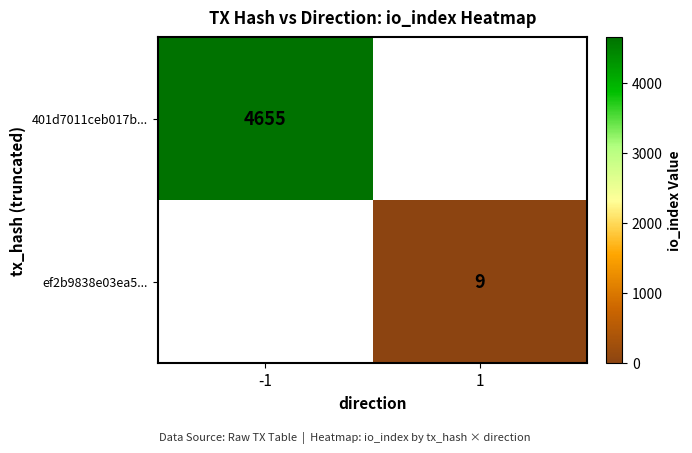

What is the difference between the highest and lowest values at 1?

9